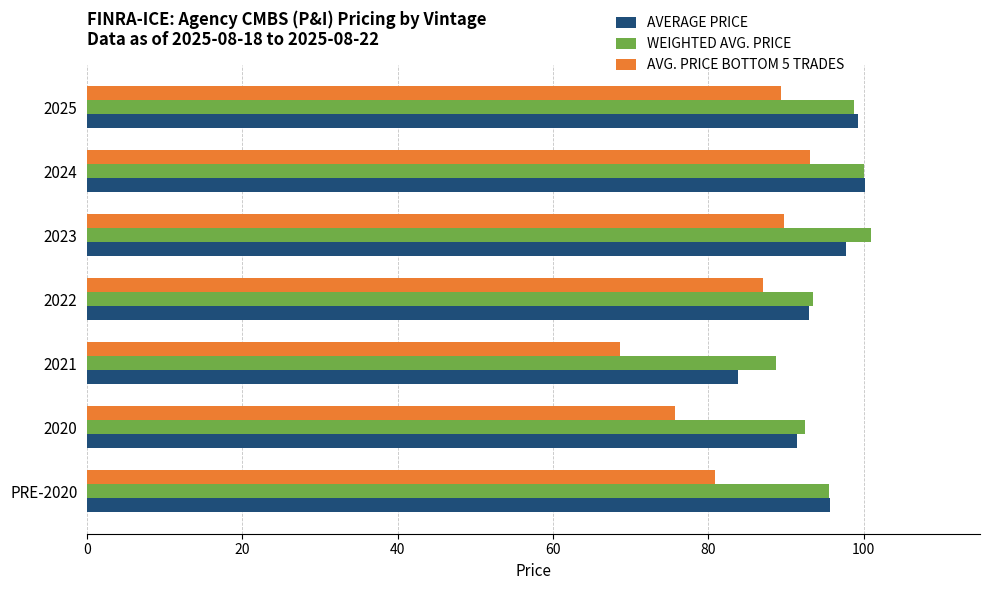

The value of WEIGHTED AVG. PRICE at 2020 is 22.2. True or false?

False